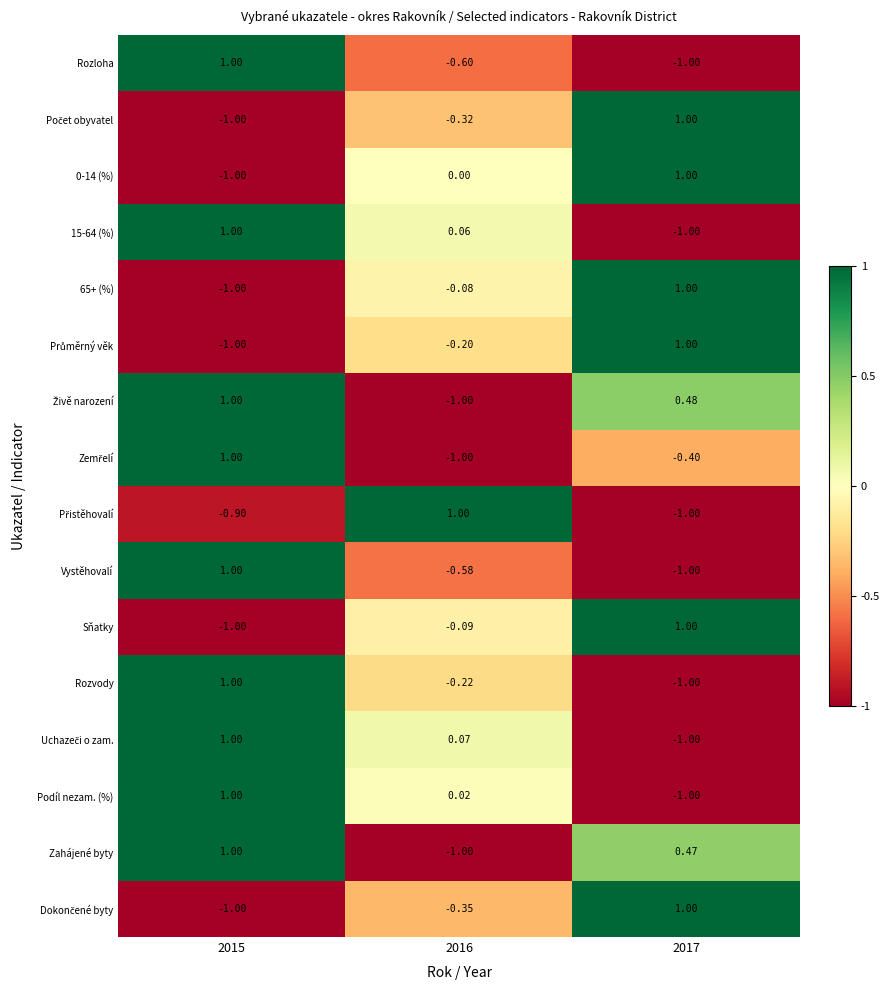

Is the value of Vystěhovalí at 2016 greater than the value of 65+ (%) at 2017?

No